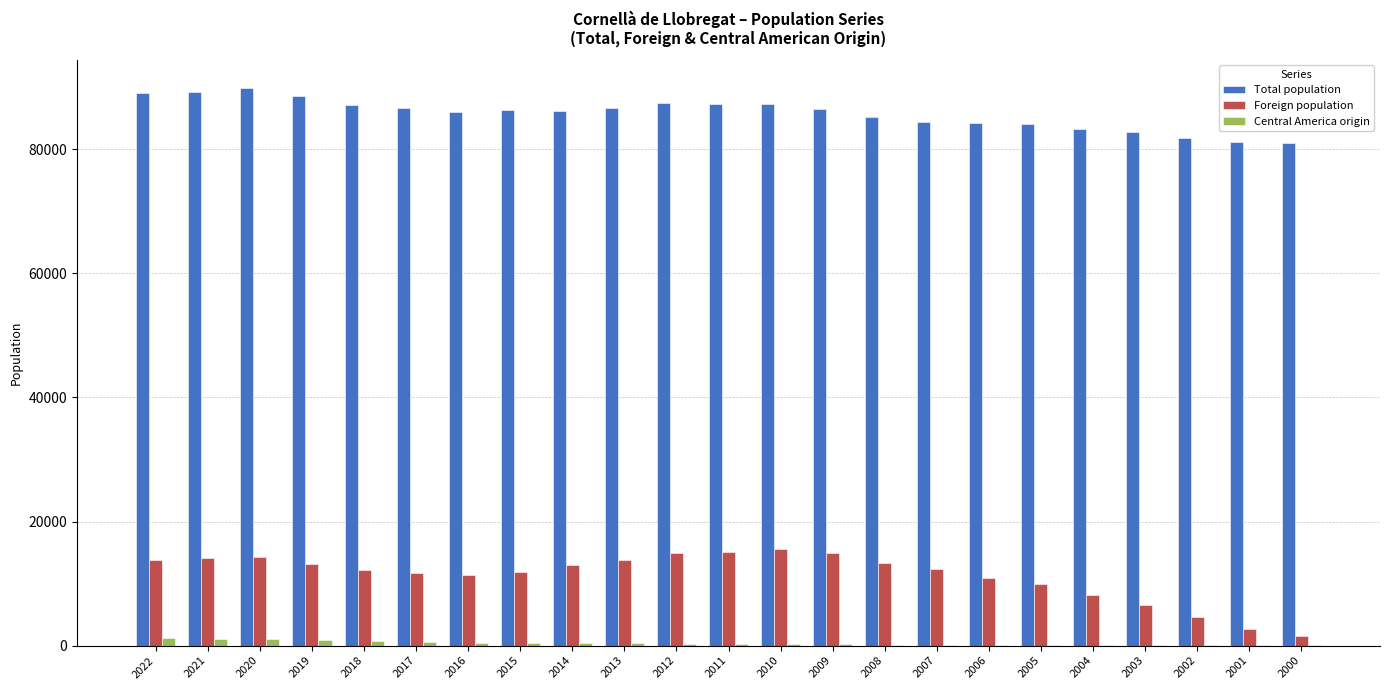

The Foreign population series shows 11635 at 2017. True or false?

True